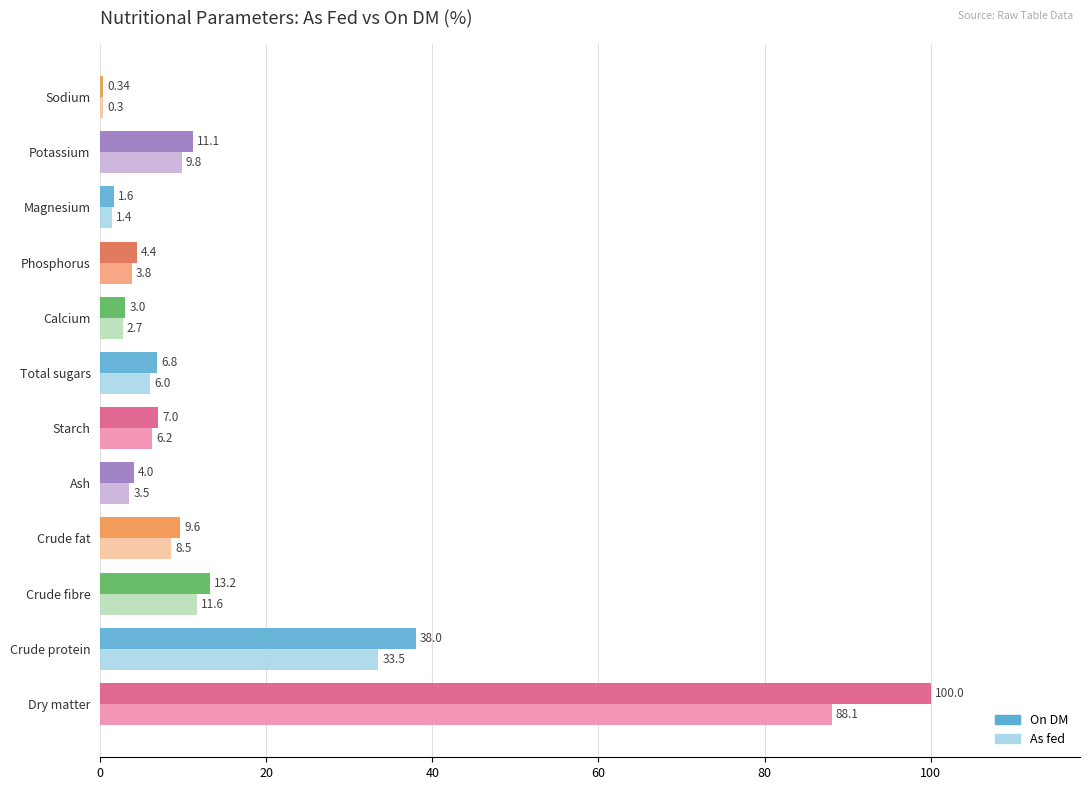

Which category has the highest value across all series?

Dry matter